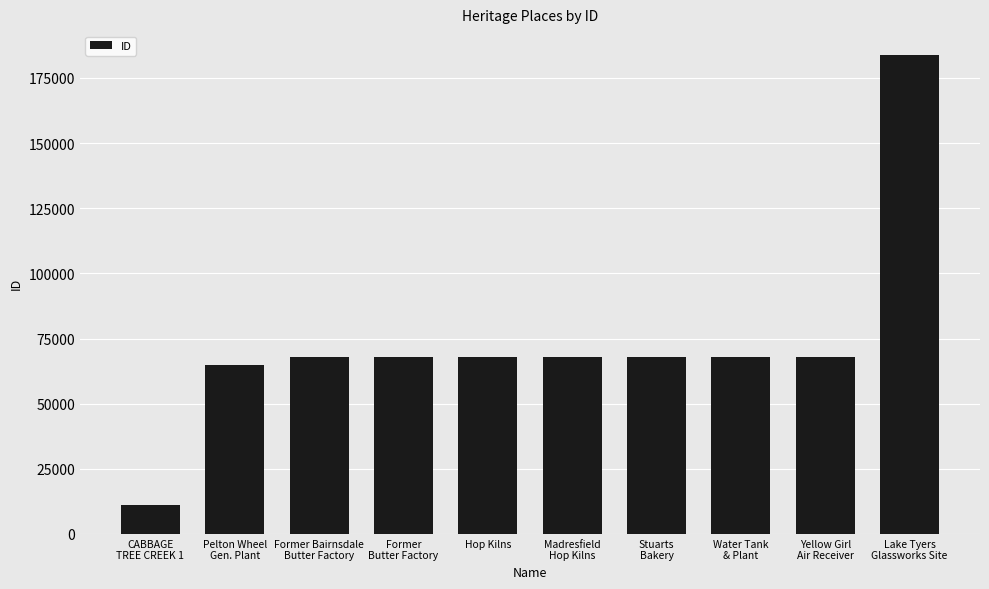

What is the sum of the values at Stuarts
Bakery and Former Bairnsdale
Butter Factory?

135885